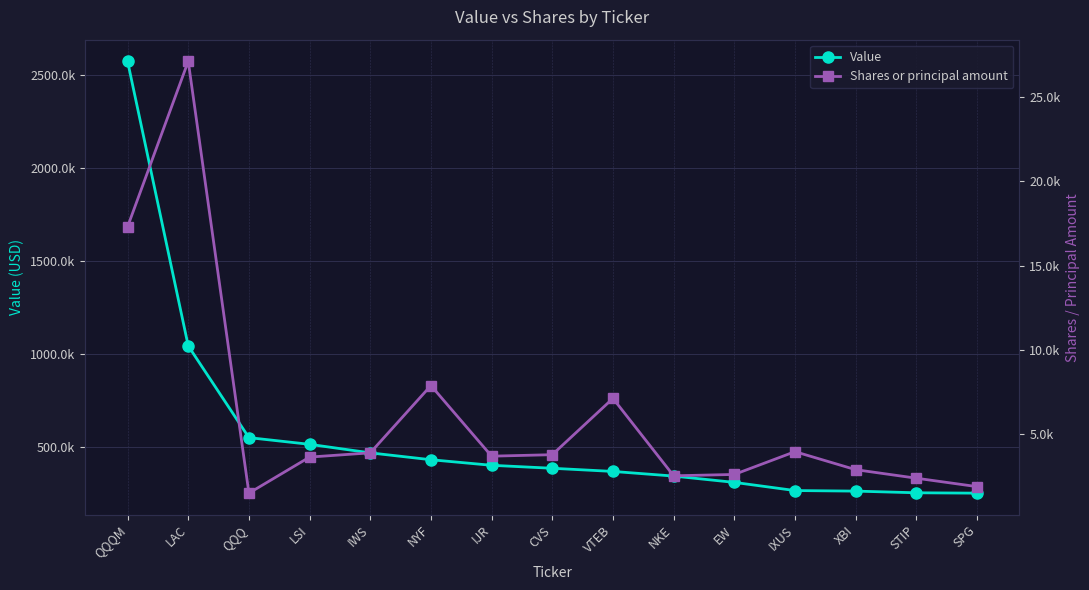

Is it true that Shares or principal amount equals 35364 at LAC?

False